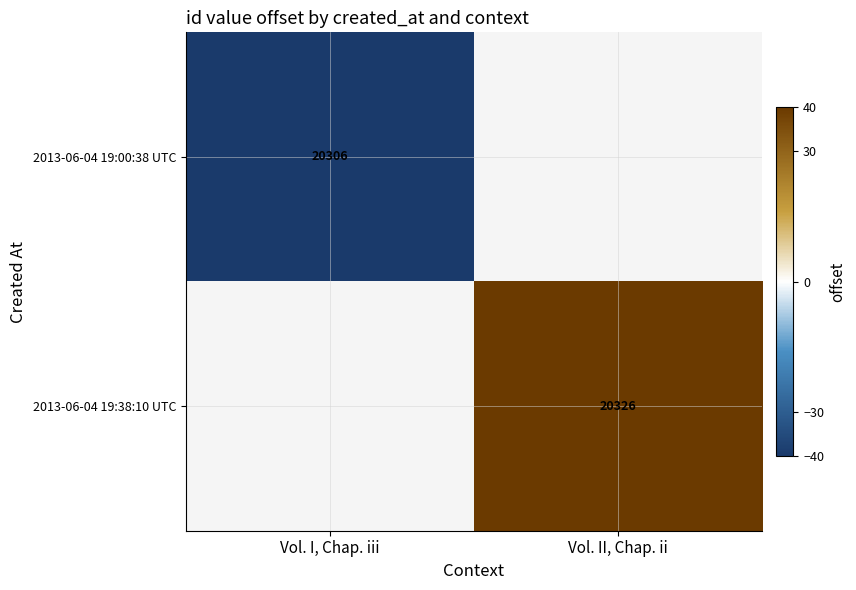

At how many categories does at least one series exceed 28?

1